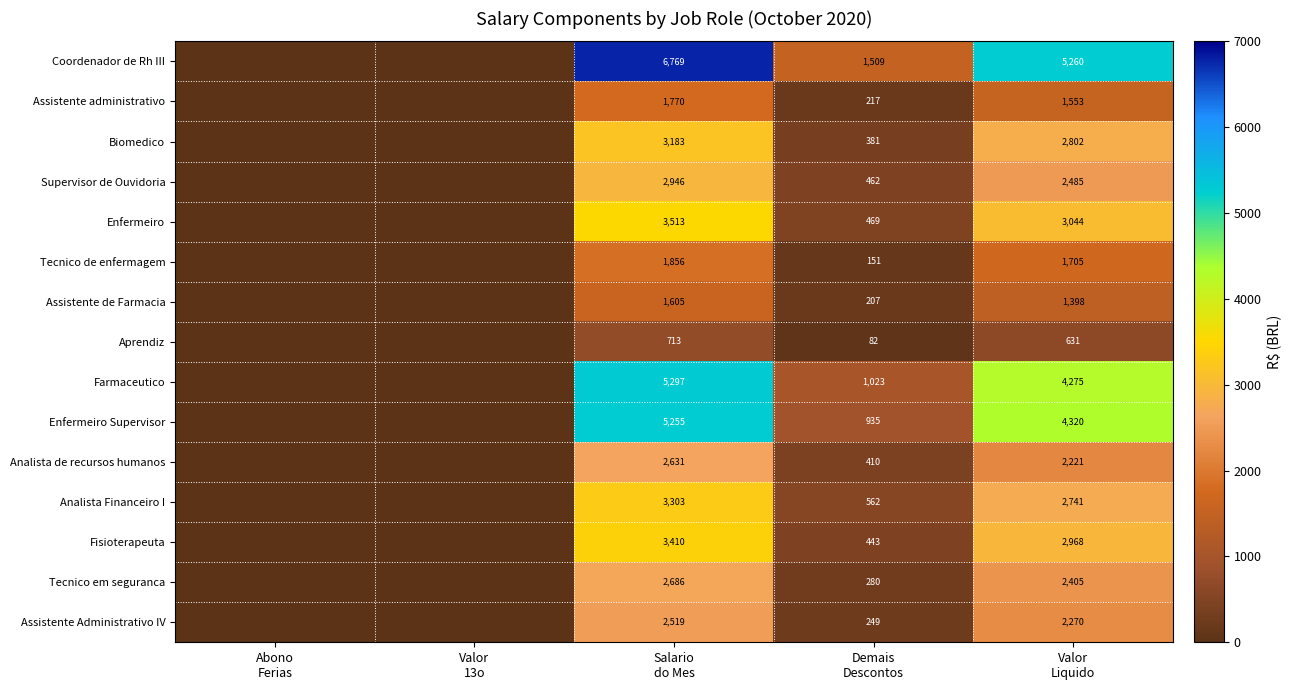

Which series has the widest spread of values?

Coordenador de Rh III